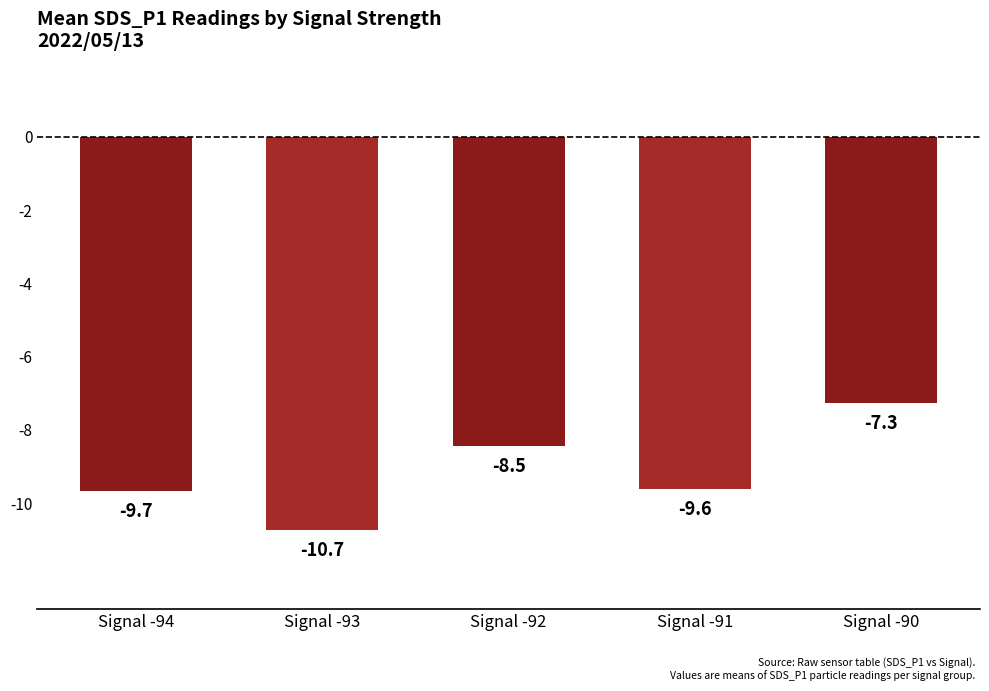

At which category does the chart reach its peak across all series?

Signal -90